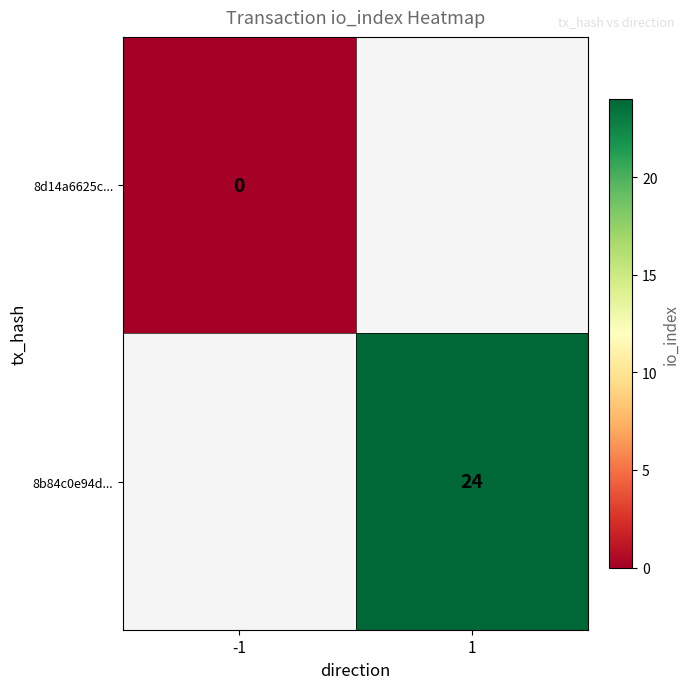

The 8b84c0e94d... series shows 24 at 1. True or false?

True